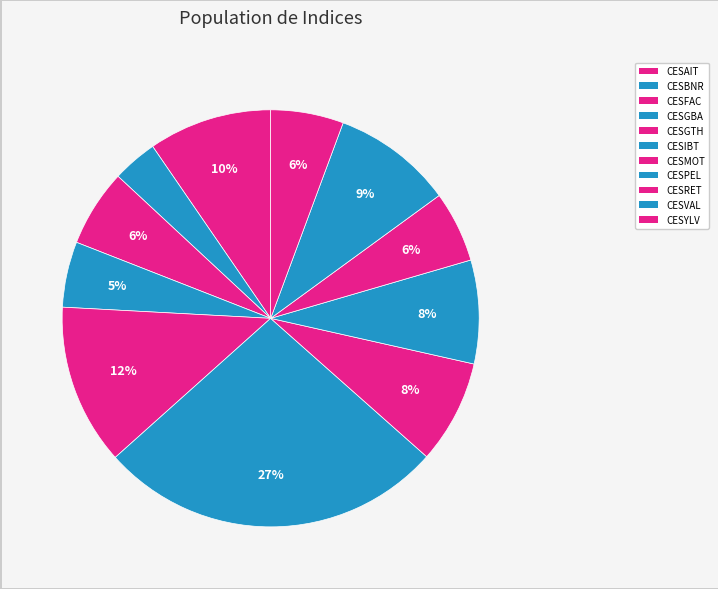

To the nearest percent, what is the combined percentage of CESIBT and CESMOT?

35%